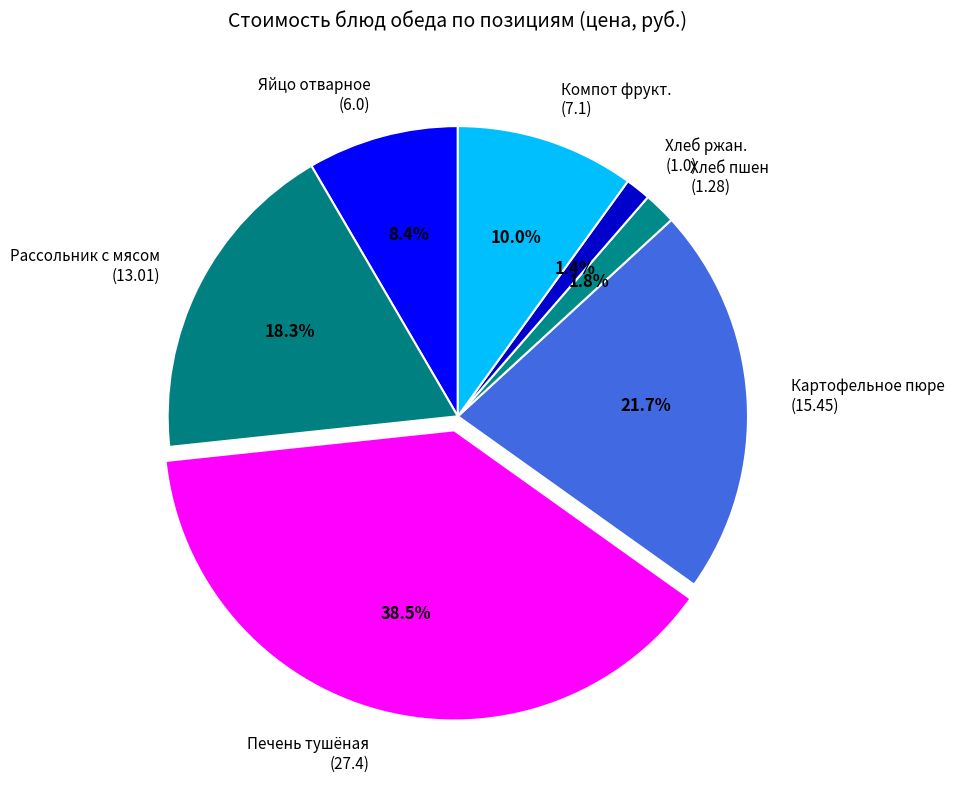

How many segments does this pie chart have?

7